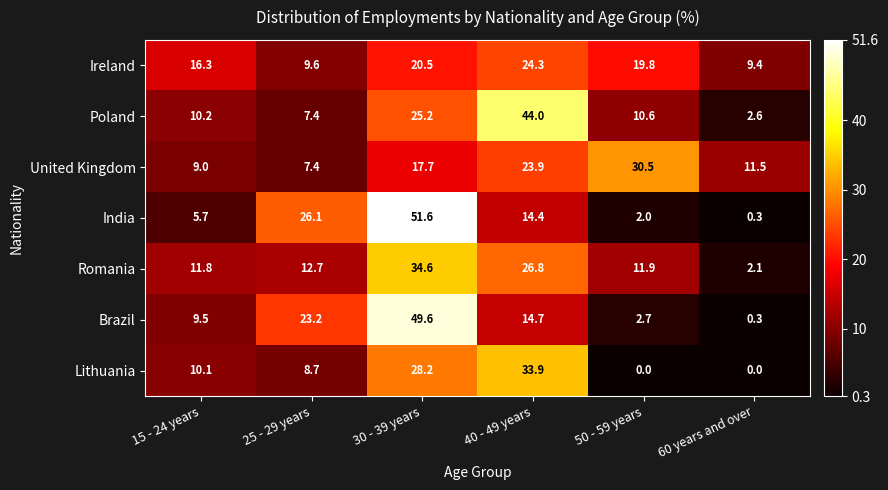

How many distinct data groups are displayed?

7